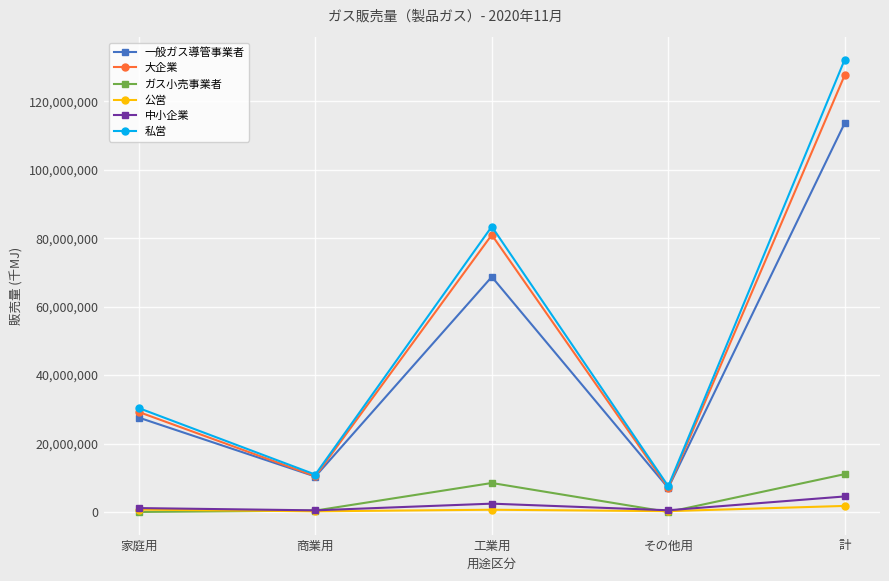

How many categories are shown in the chart?

5